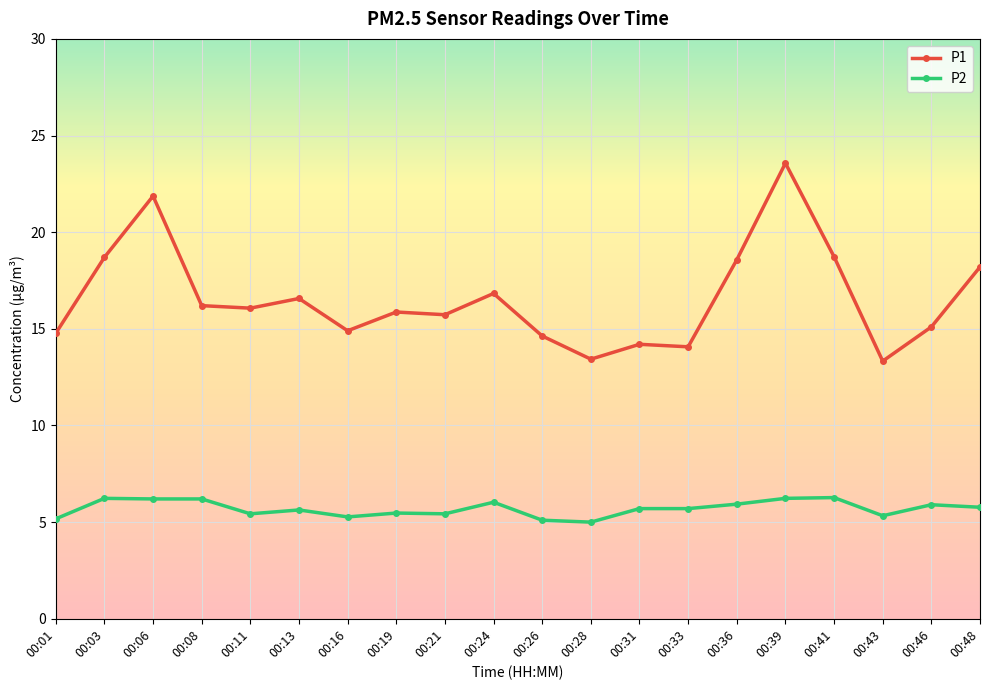

True or false: P2 has more than 1 interior local peaks.

True